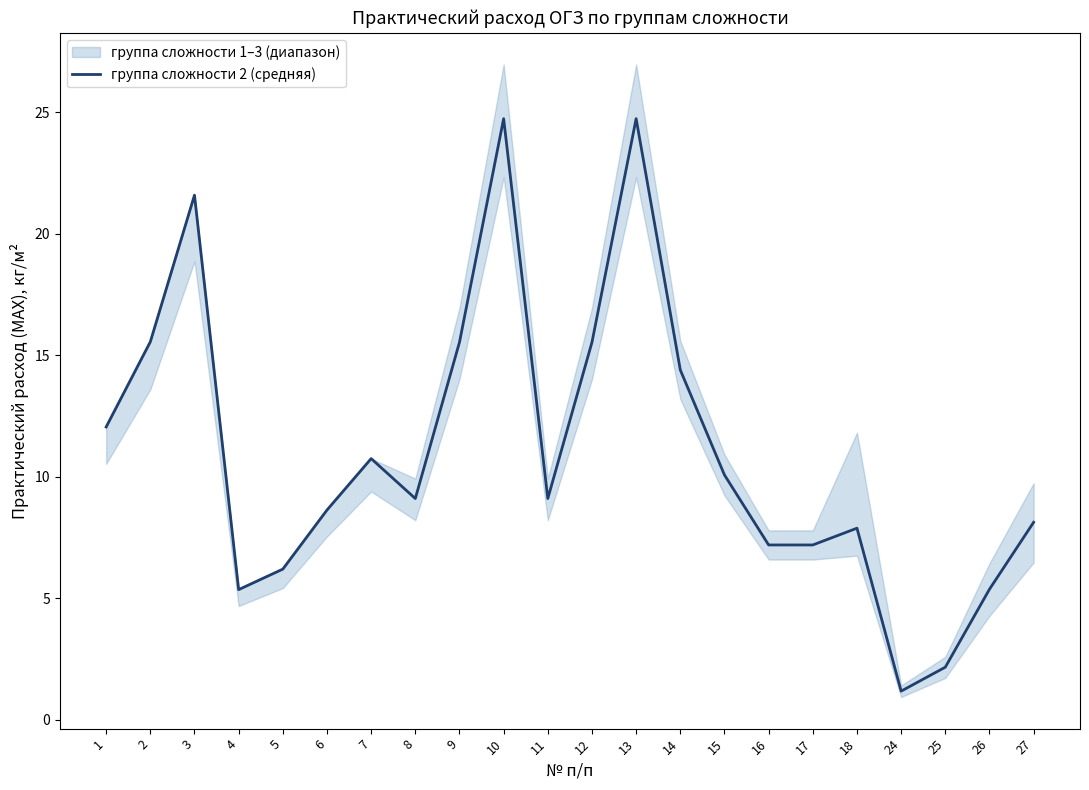

What is the maximum value shown in the chart?

24.7